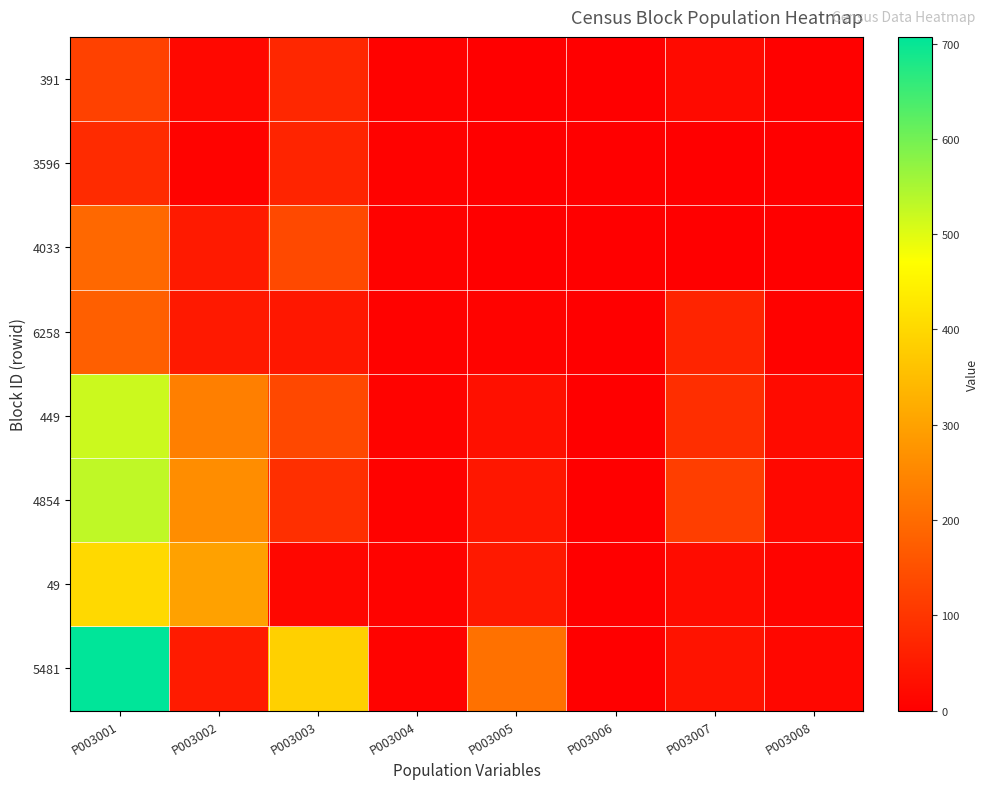

Which series has the widest spread of values?

5481